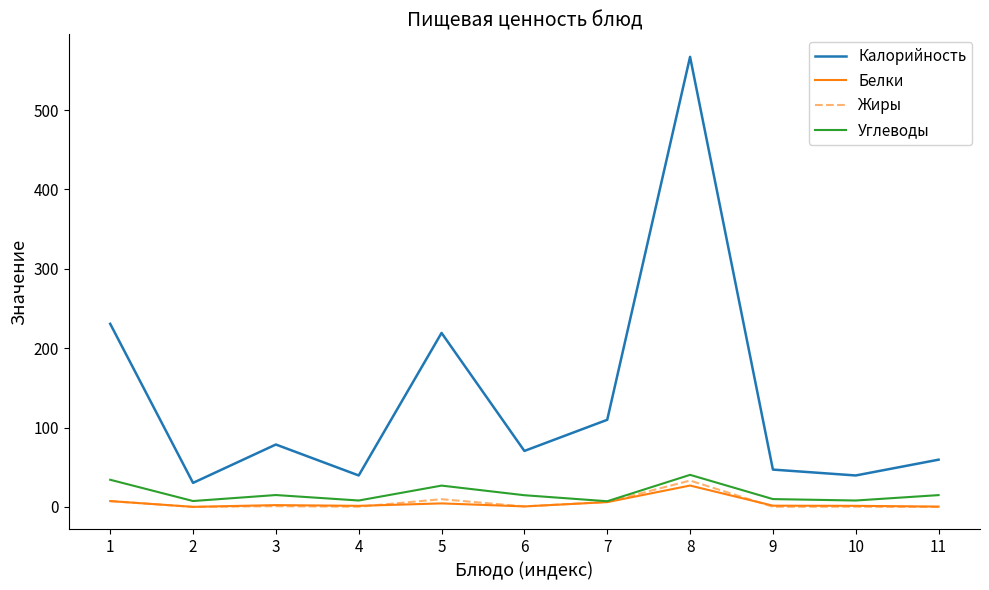

Which series has the widest spread of values?

Калорийность